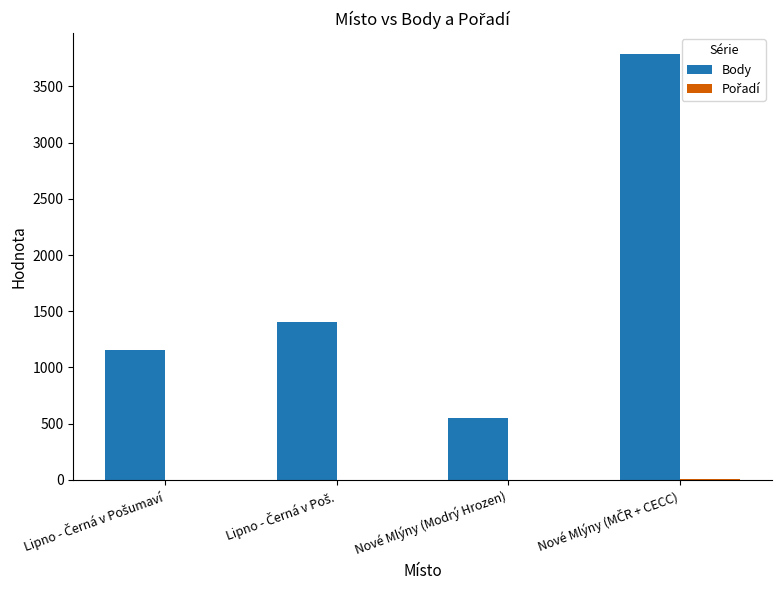

Which series has the largest total across all categories?

Body